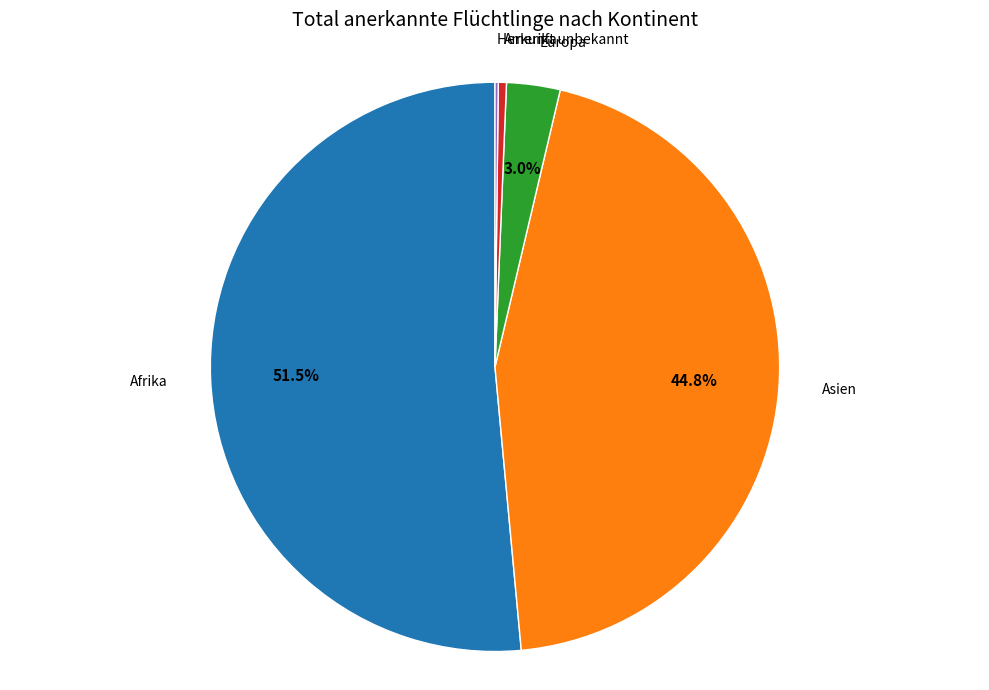

Does any single category account for the majority?

Yes